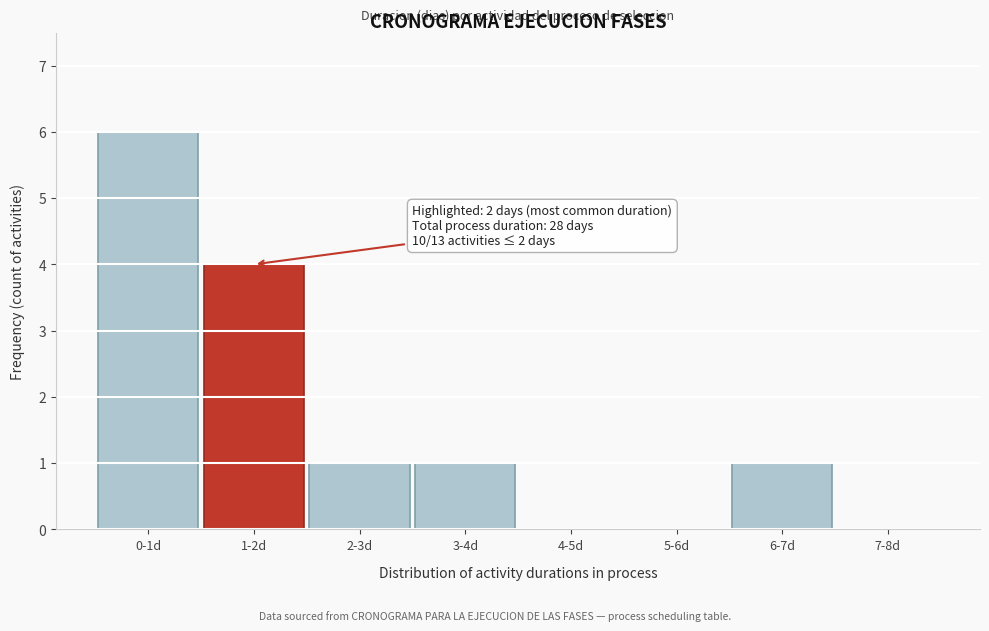

Reading left to right, list all the values displayed in this chart.

0-1d=6	1-2d=4	2-3d=1	3-4d=1	4-5d=0	5-6d=0	6-7d=1	7-8d=0